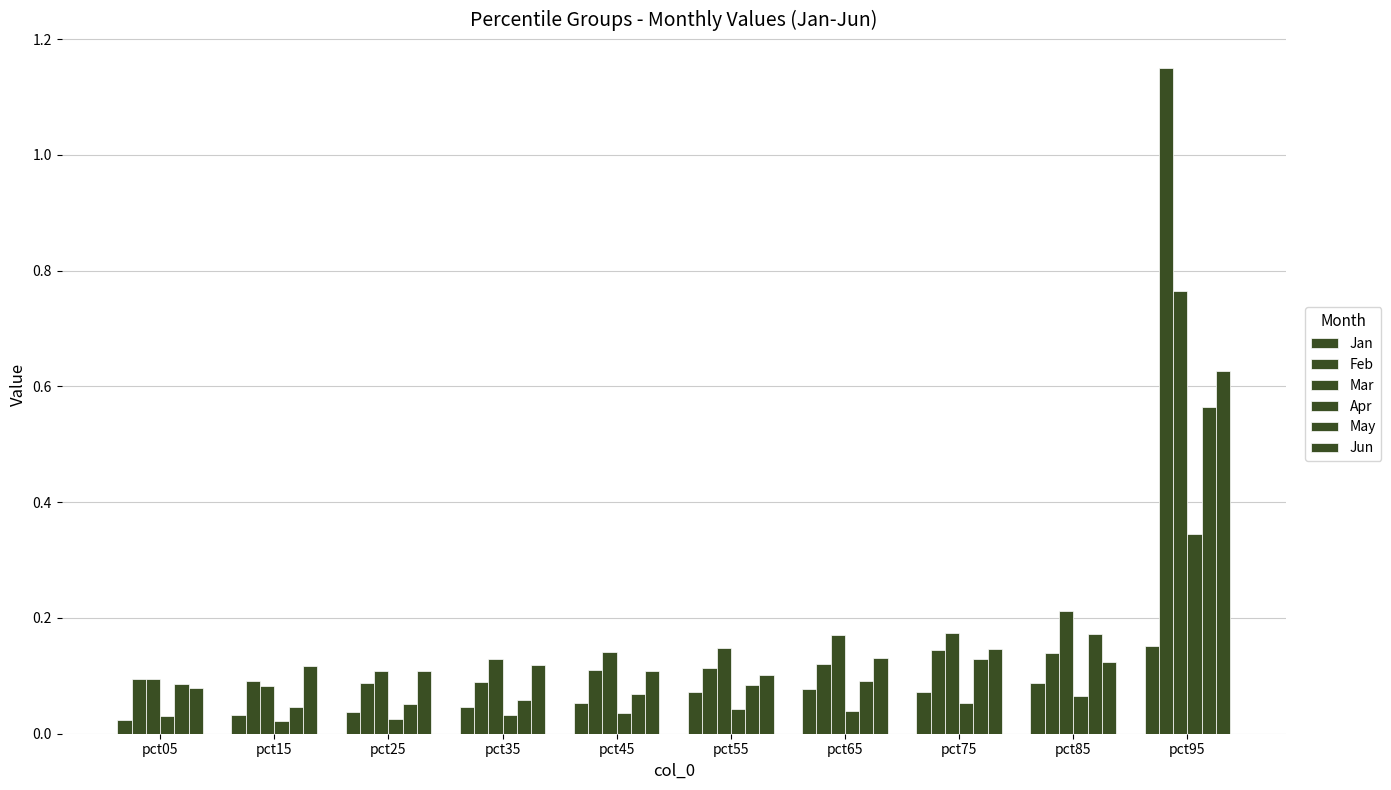

The value of Feb at pct05 is 0.1. True or false?

True